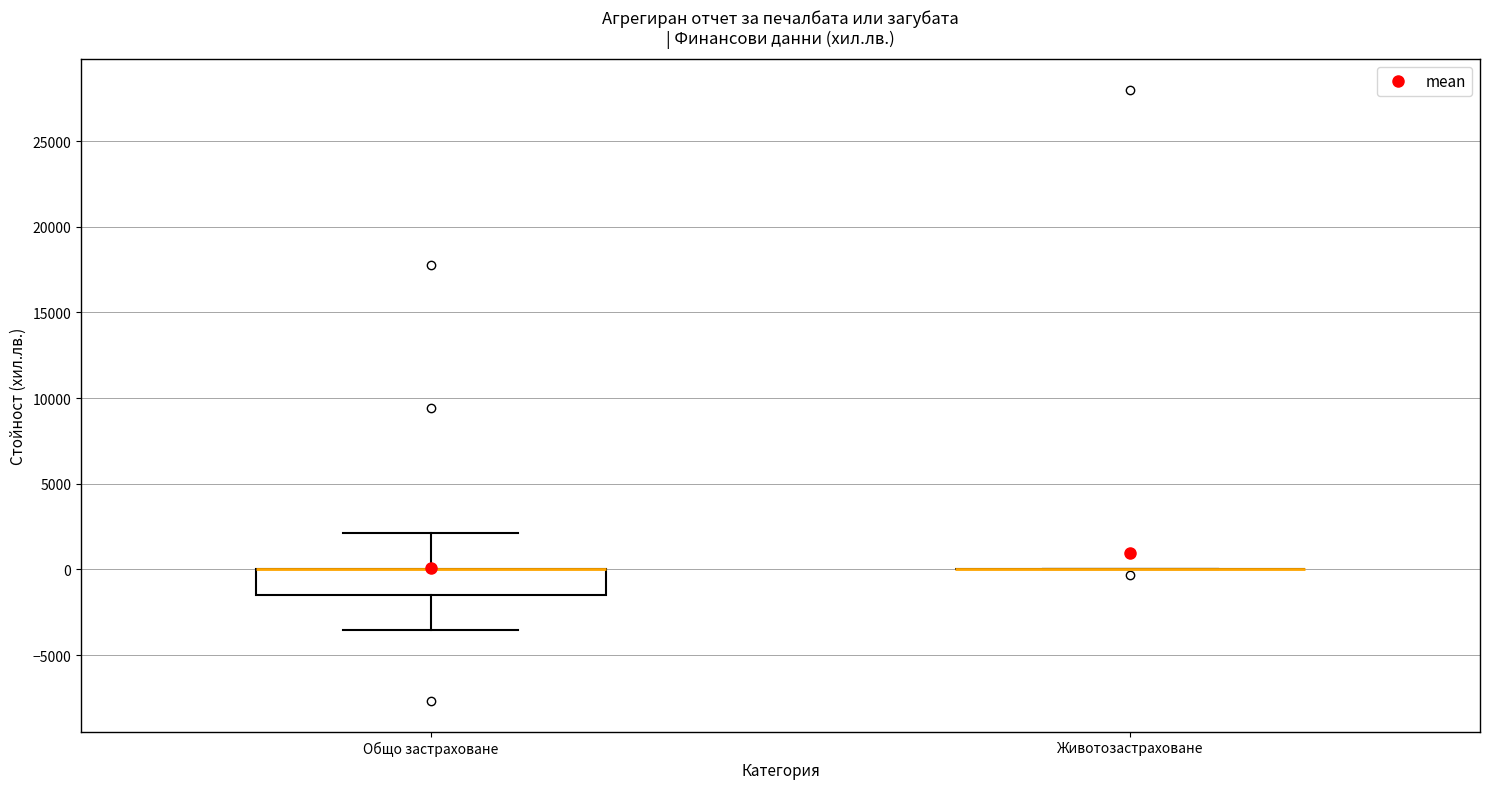

Which box is the tallest, from its lower edge to its upper edge?

Общо застраховане